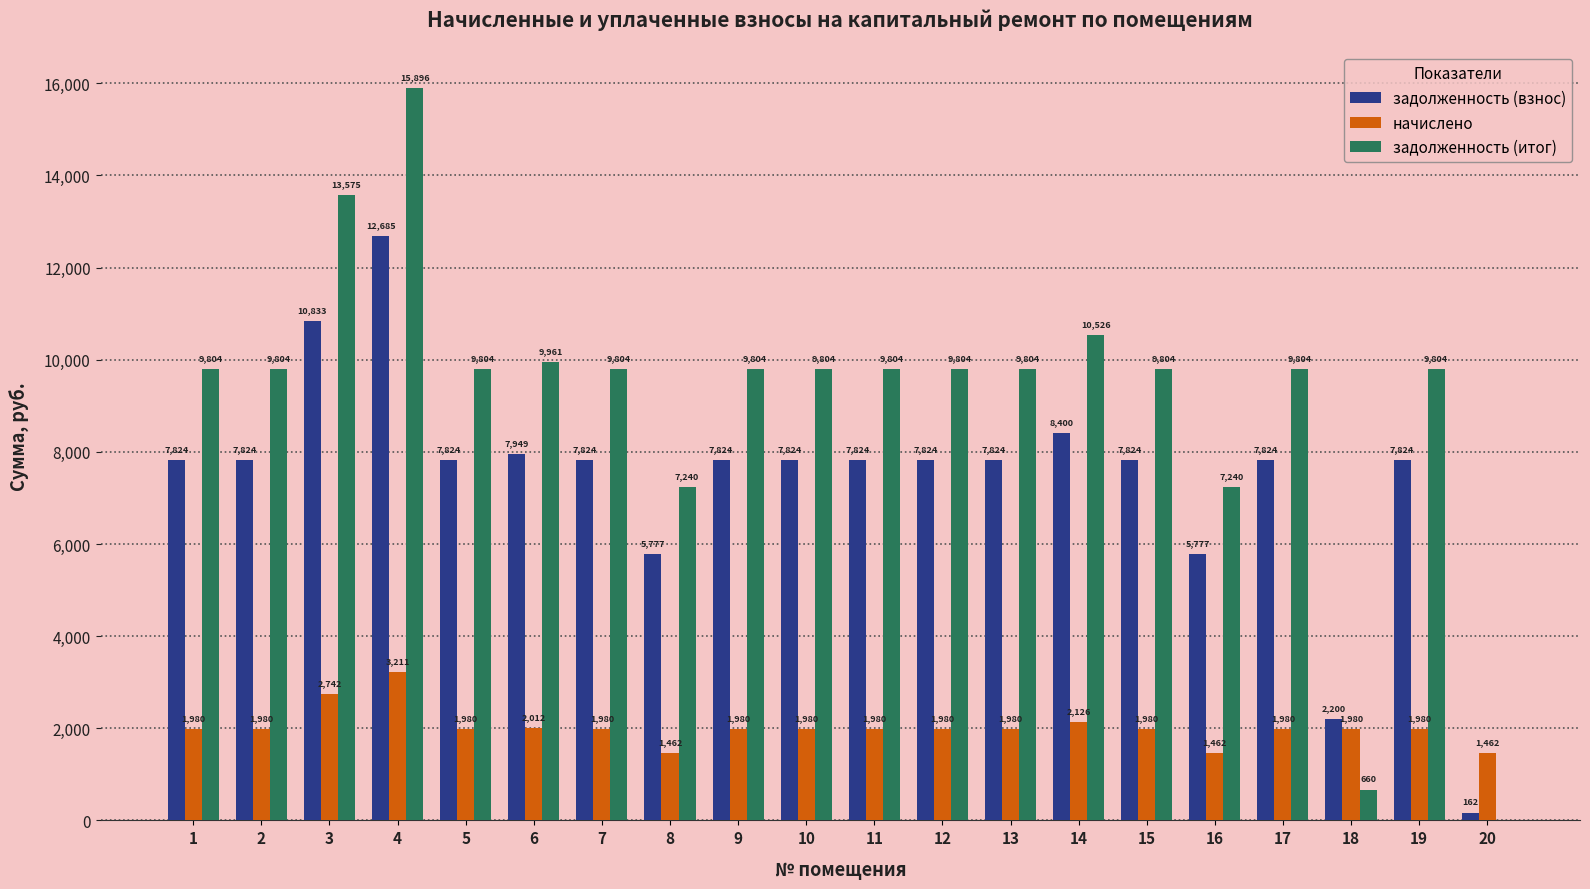

Is the value of начислено at 19 greater than the value of задолженность (итог) at 6?

No